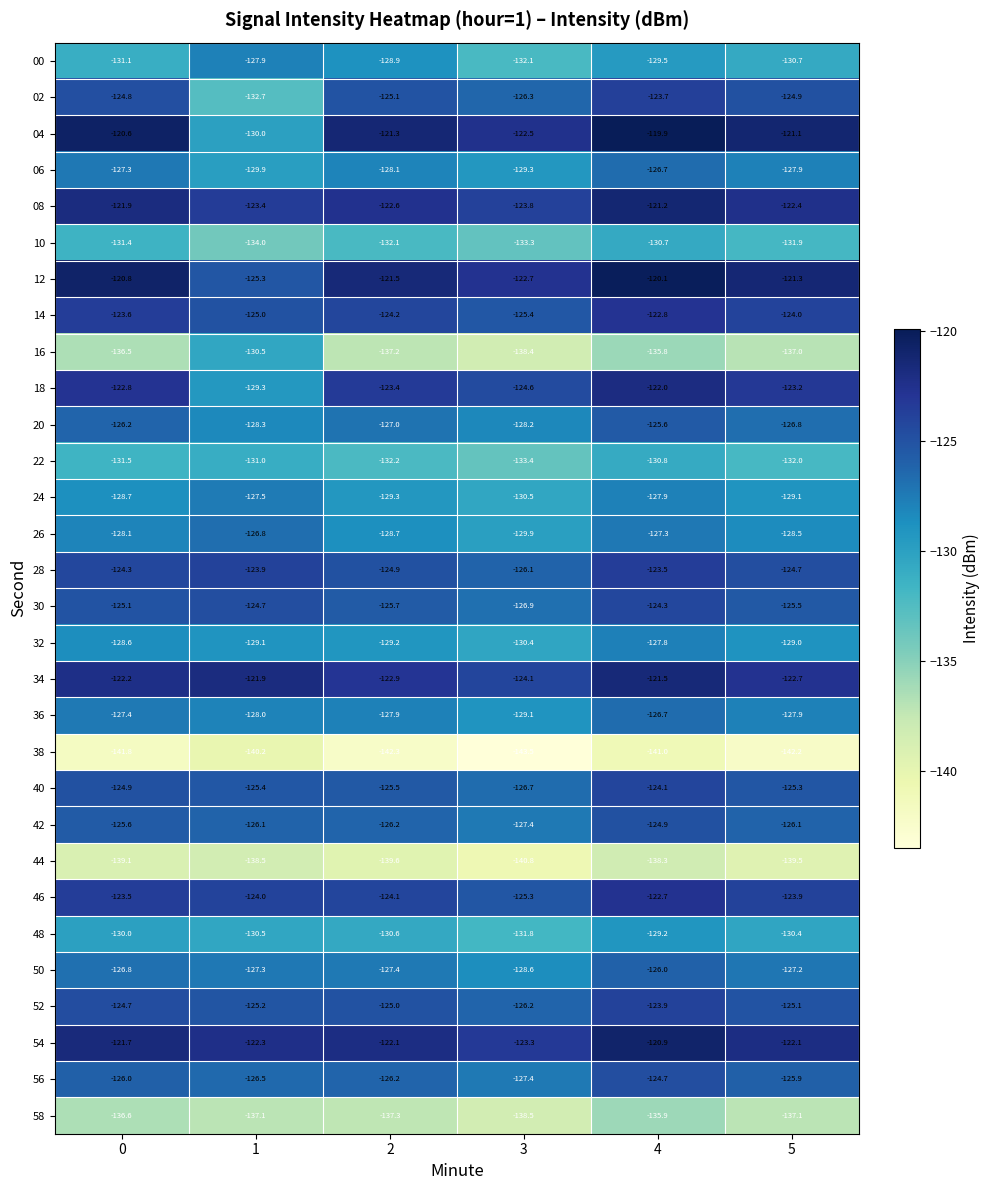

What is the spread (max minus min) of values at 1?

18.3